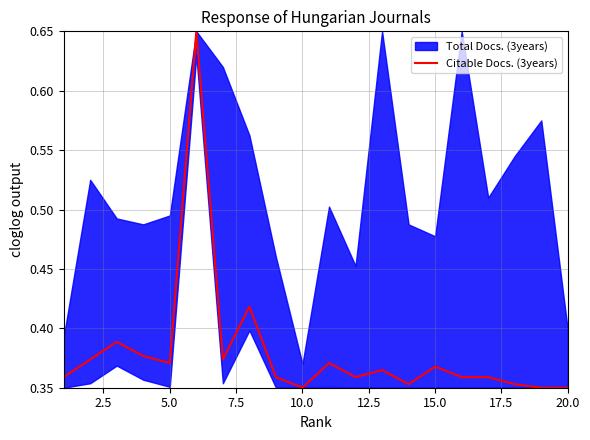

What is the approximate value at 10.0?

0.3